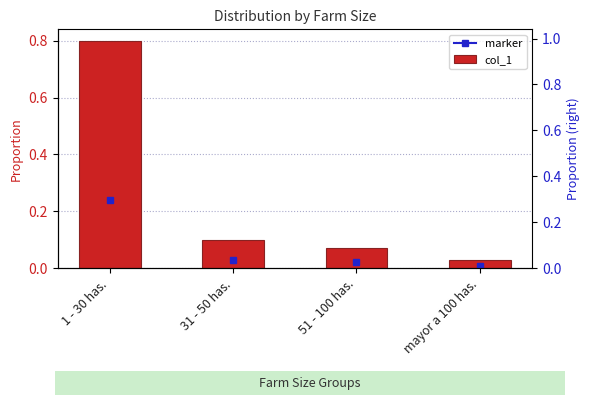

The chart shows a value of 0.1 at 31 - 50 has.. True or false?

True